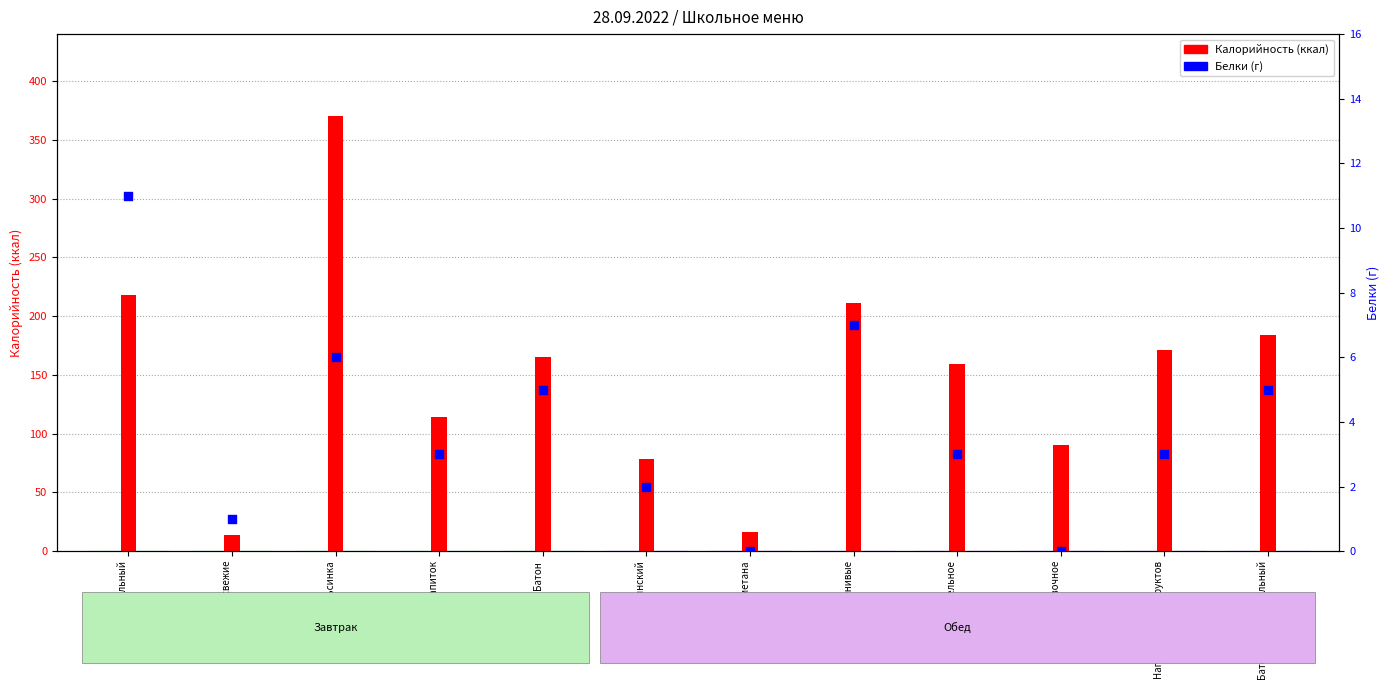

Which series has the widest spread of Y values?

Калорийность (ккал)